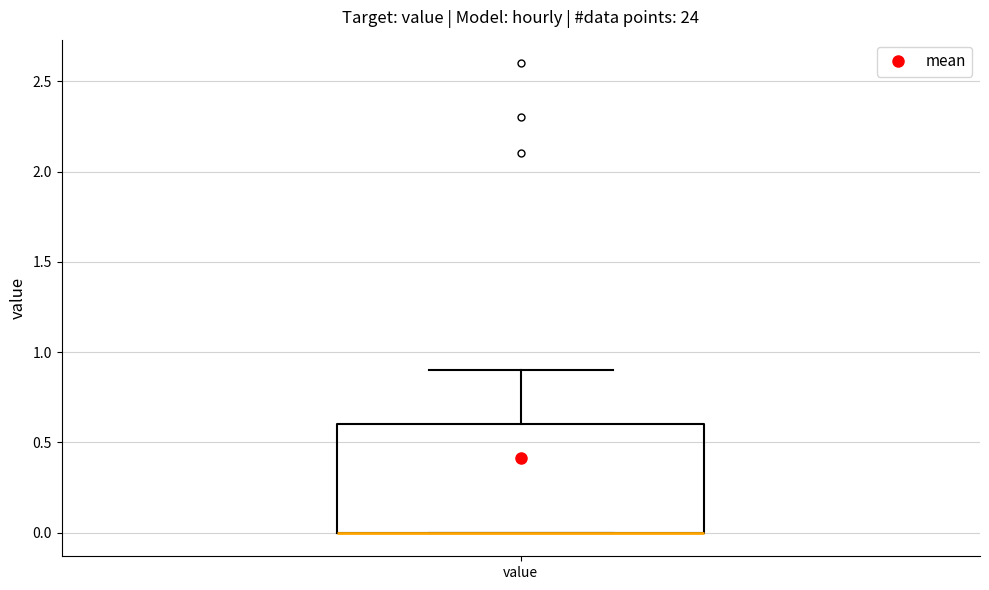

Transcribe this box plot: give where the median line is, the range the box spans, and where the two whiskers end, as read against the y-axis. The values are not printed on the chart, so give them approximately, as read against the axis.

median 0.0 (drawn on the box's lower edge), box 0.0 to 0.6, whiskers 0.0 to 0.9